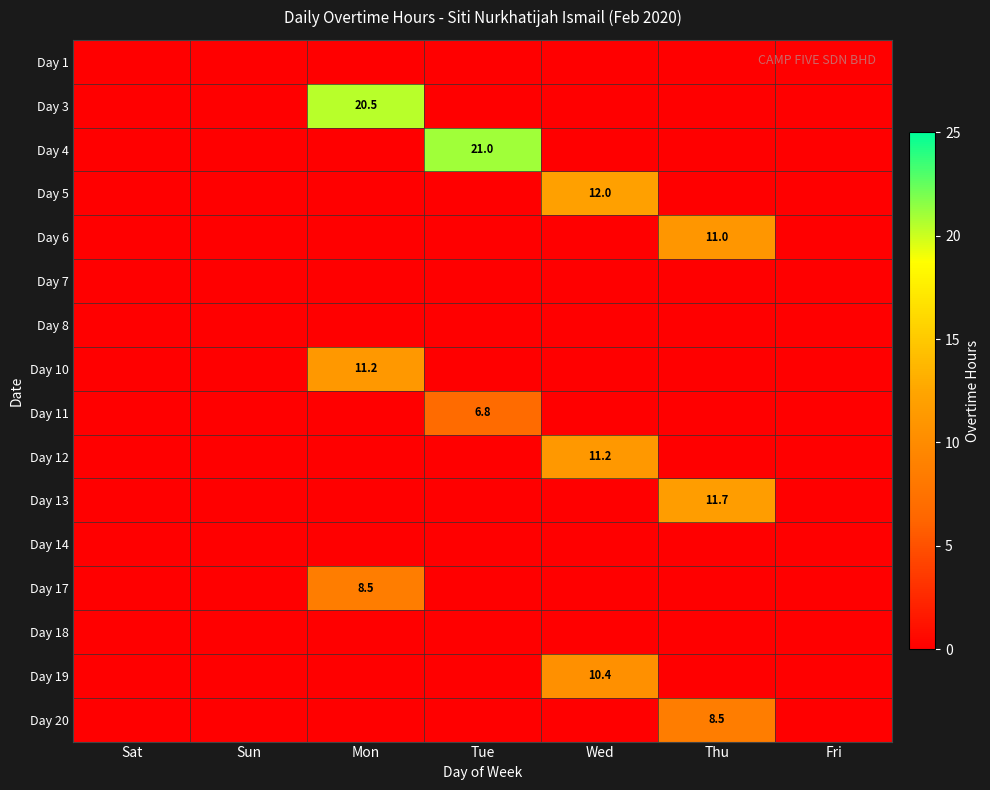

The value of Day 20 at Thu is 8.5. True or false?

True